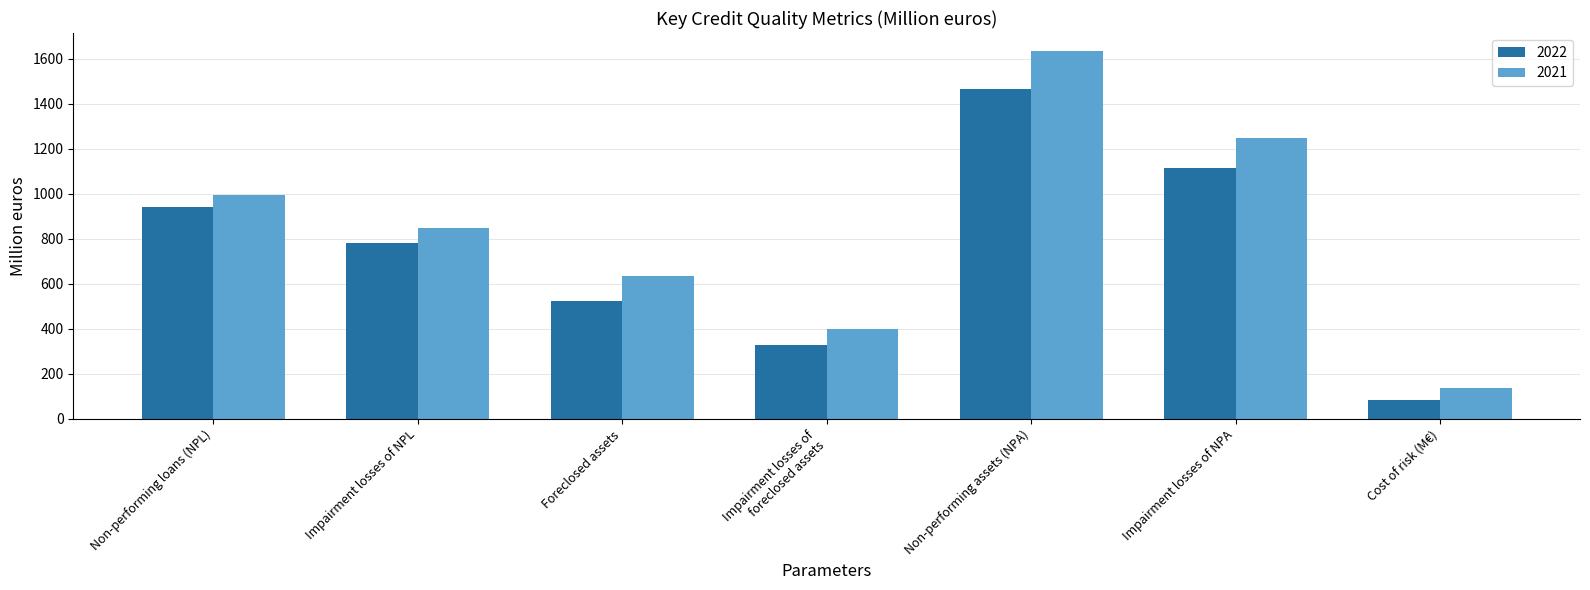

Reading left to right, what are all the values shown in this chart?

2022: 942	783	522	330	1464	1113	82
2021: 996	849	637	398	1633	1247	139